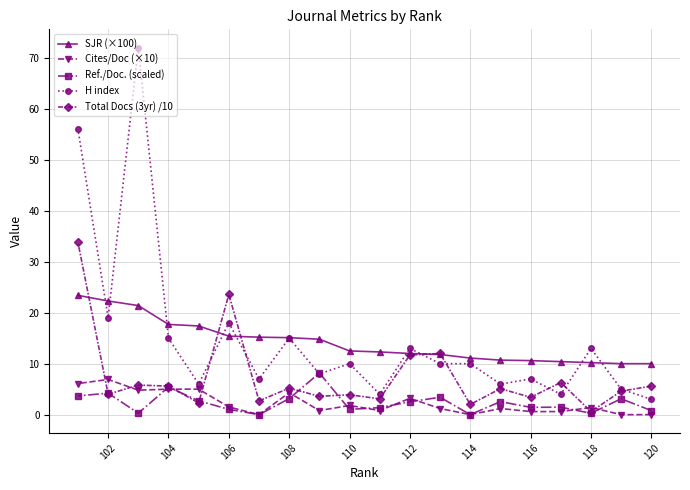

How many values in the Cites/Doc (×10) series exceed 1?

12